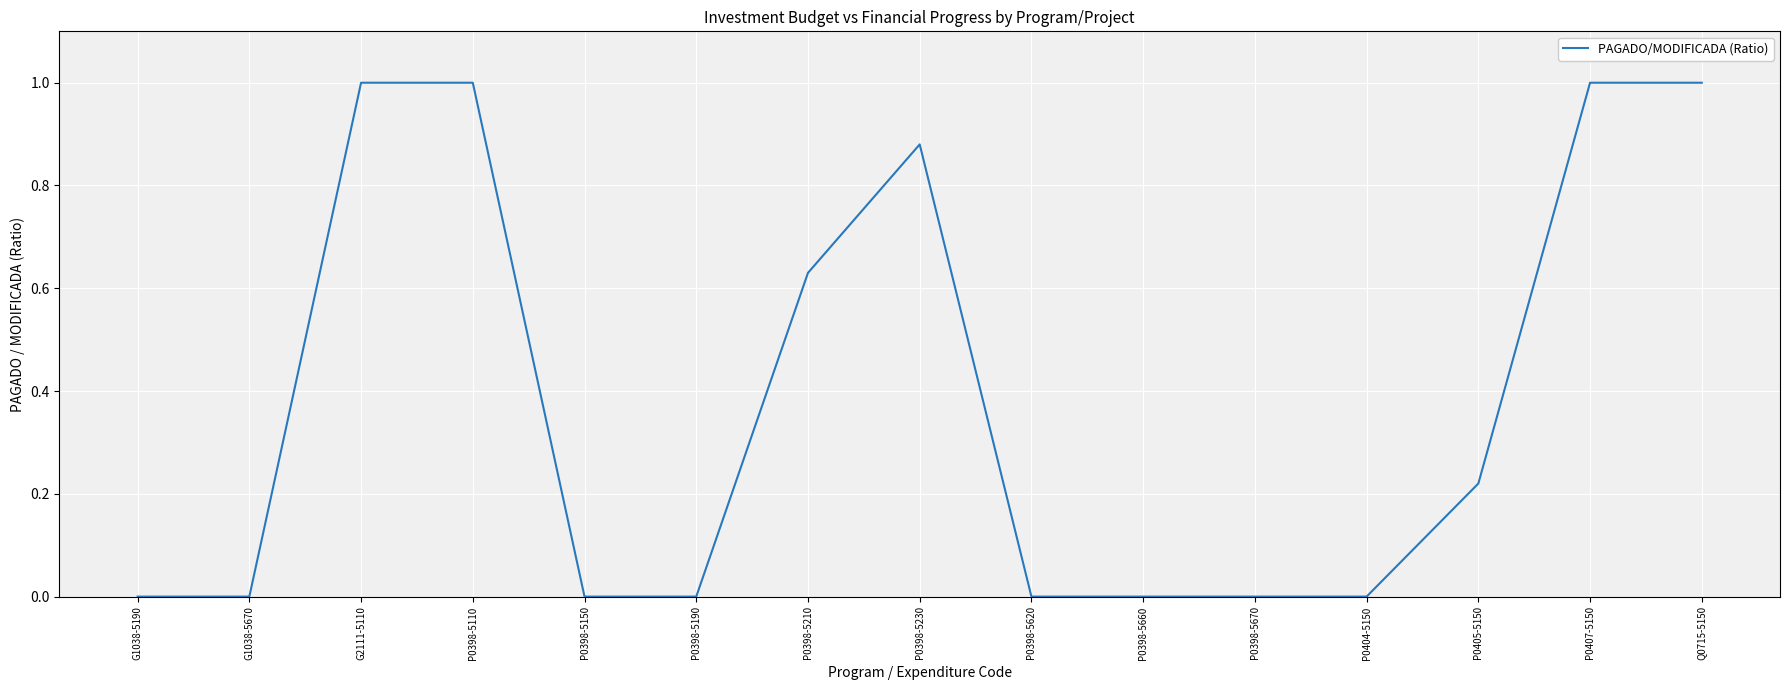

What is the maximum value shown in the chart?

1.0